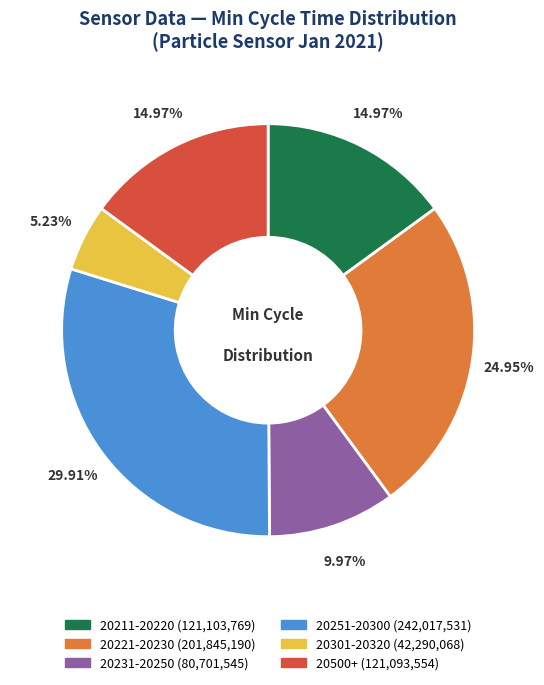

Is there any slice that represents more than half of the pie?

No